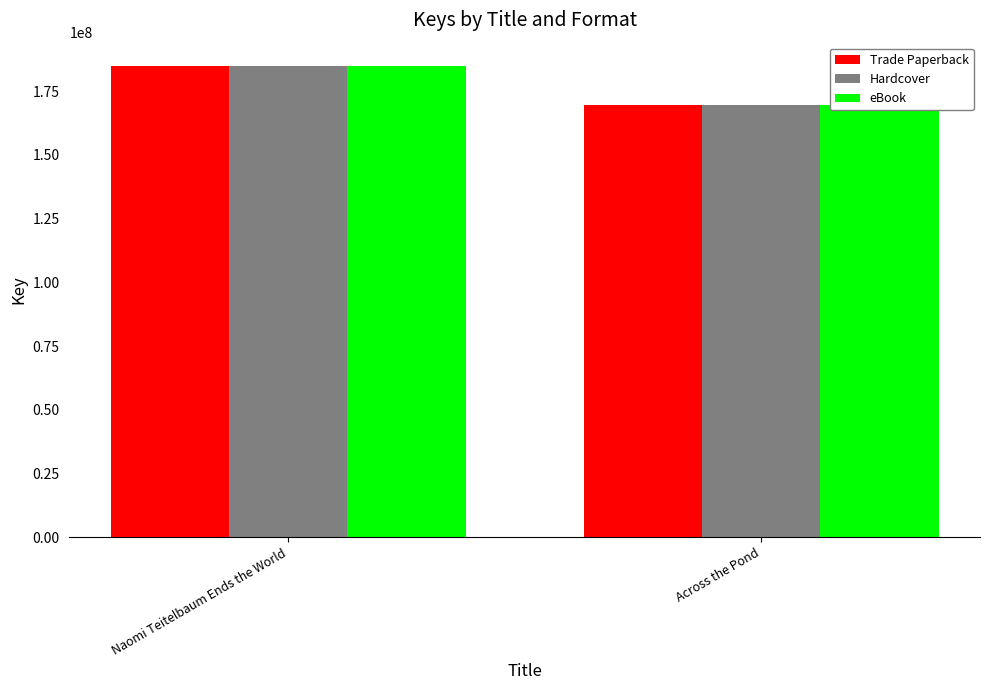

How many groups of bars are there?

2